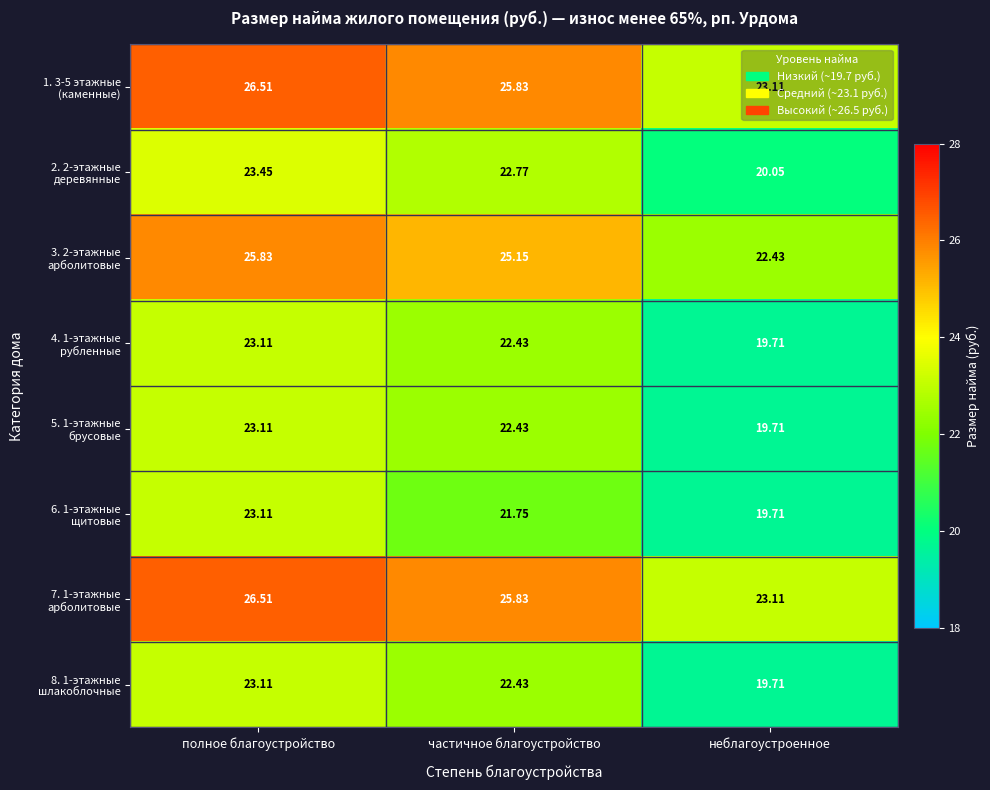

Which category has the highest value across all series?

полное благоустройство